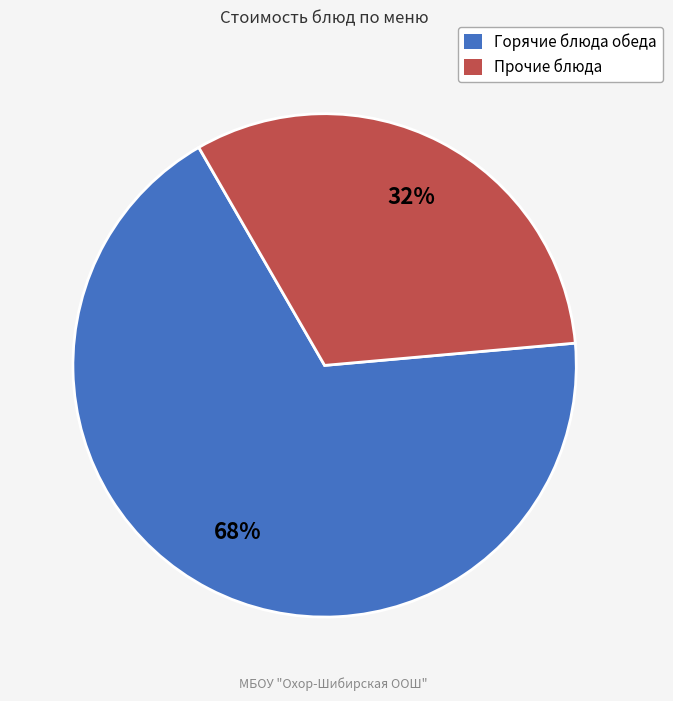

To the nearest percent, what is the average slice percentage?

50%